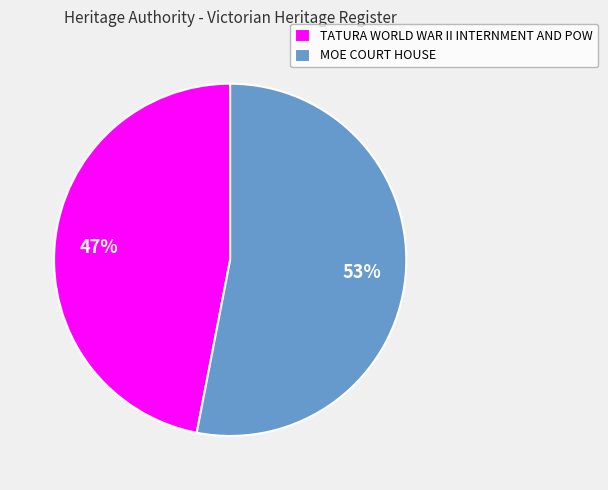

True or false: TATURA WORLD WAR II INTERNMENT AND POW accounts for 47% of the total.

True